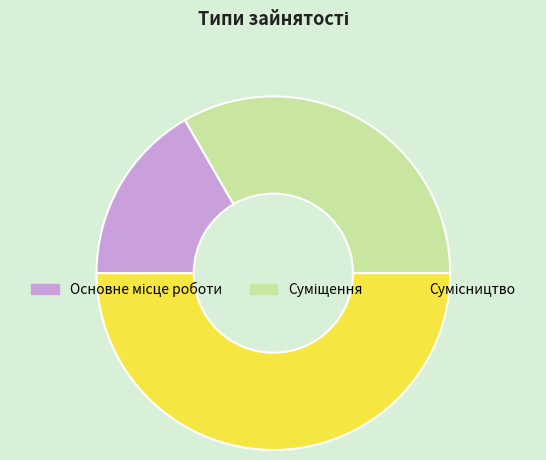

What percentage is the Суміщення slice, to the nearest percent?

33%